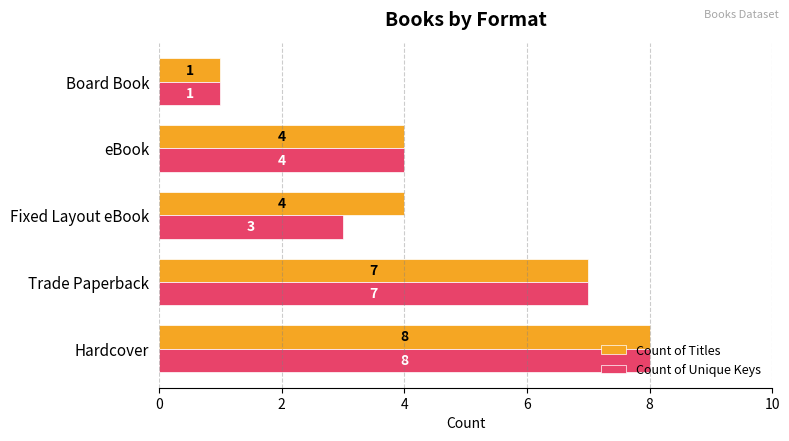

What is the difference between the Count of Titles values at Trade Paperback and Fixed Layout eBook?

3